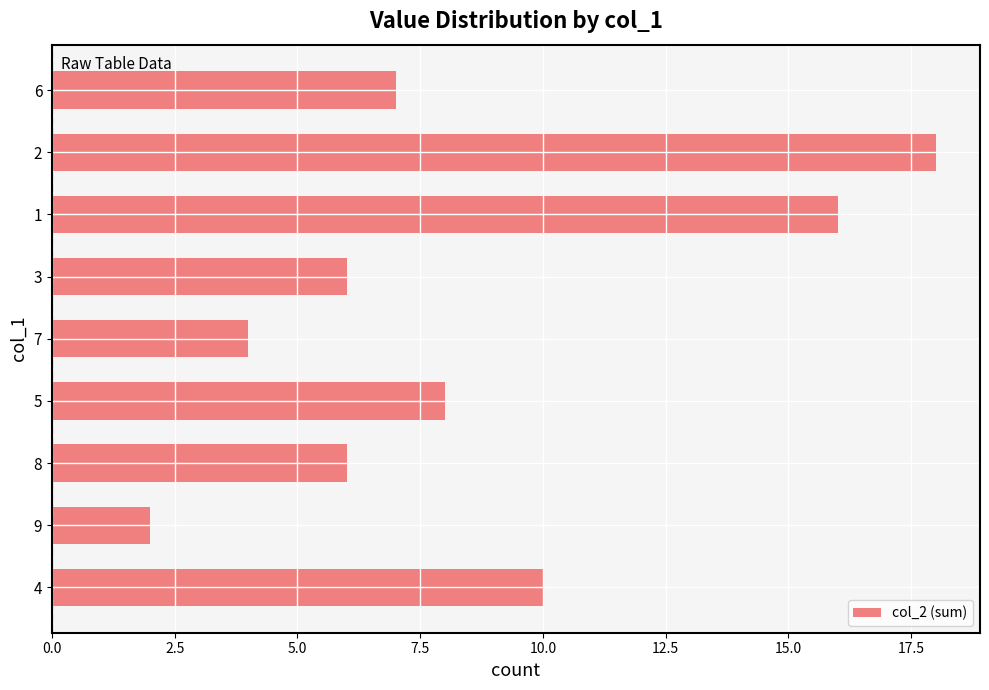

At which category does the chart reach its peak across all series?

2